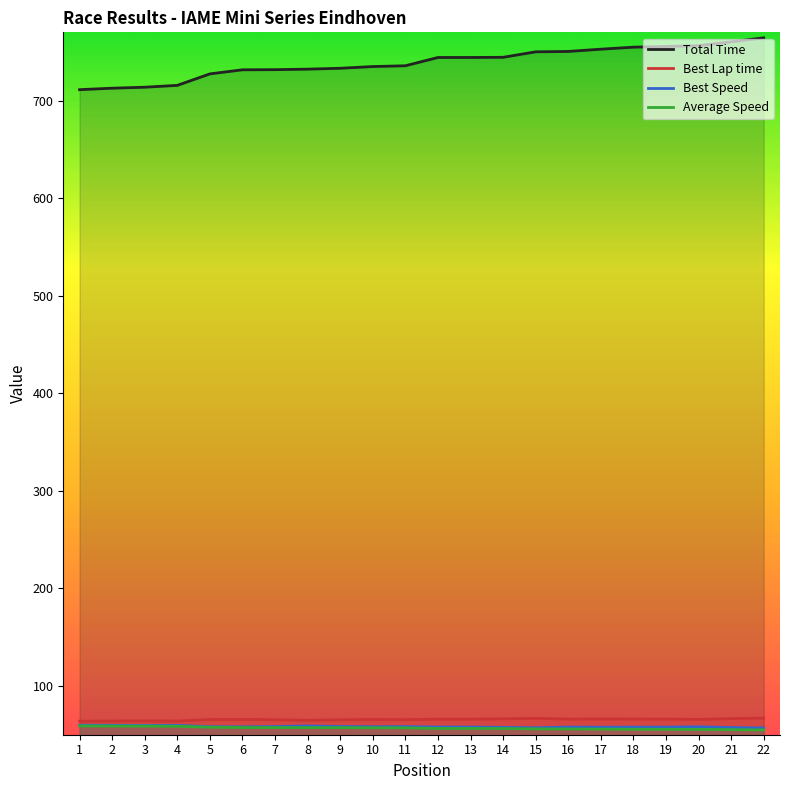

Is it true that Best Lap time equals 94.2 at 7?

False